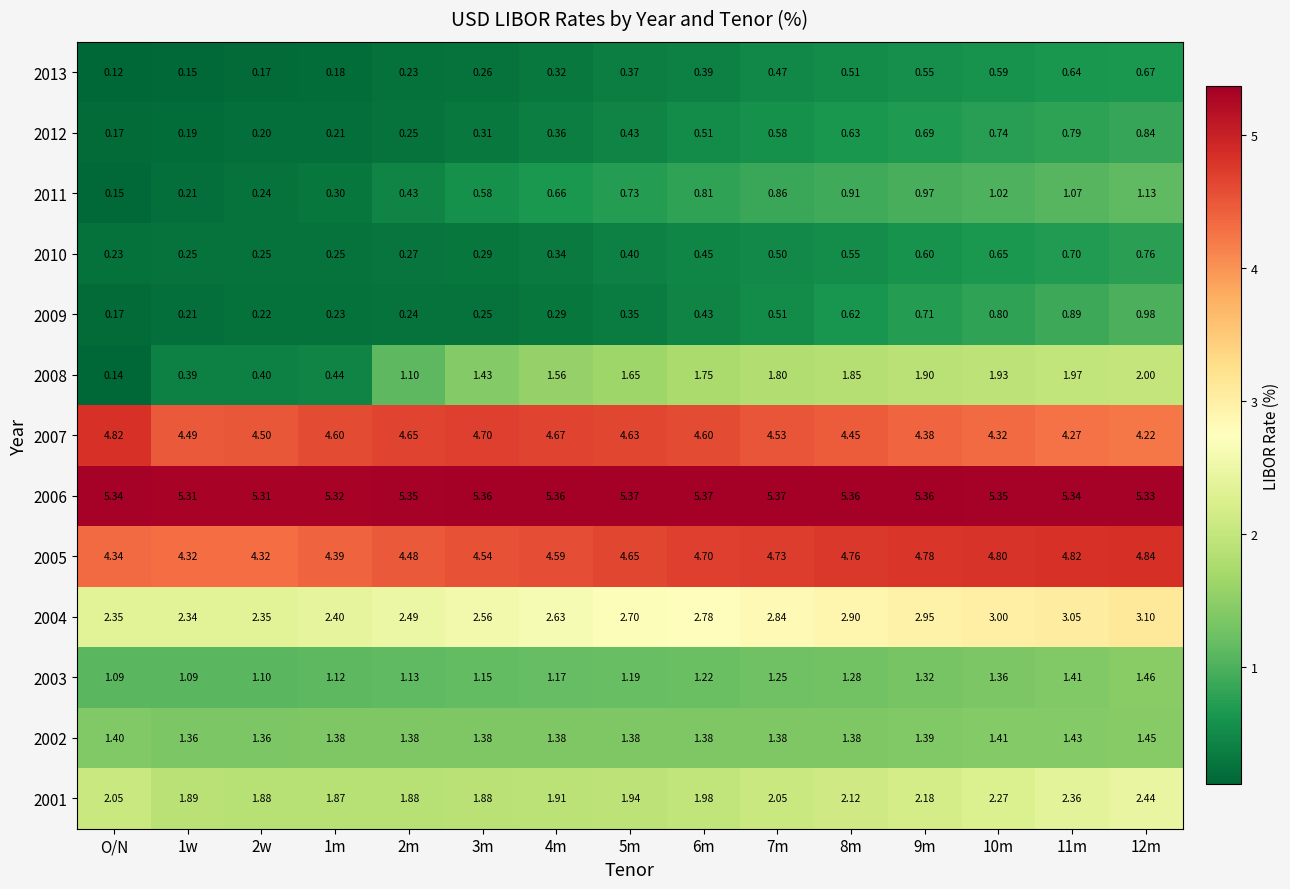

Is the value of 2012 at 9m greater than the value of 2006 at 11m?

No